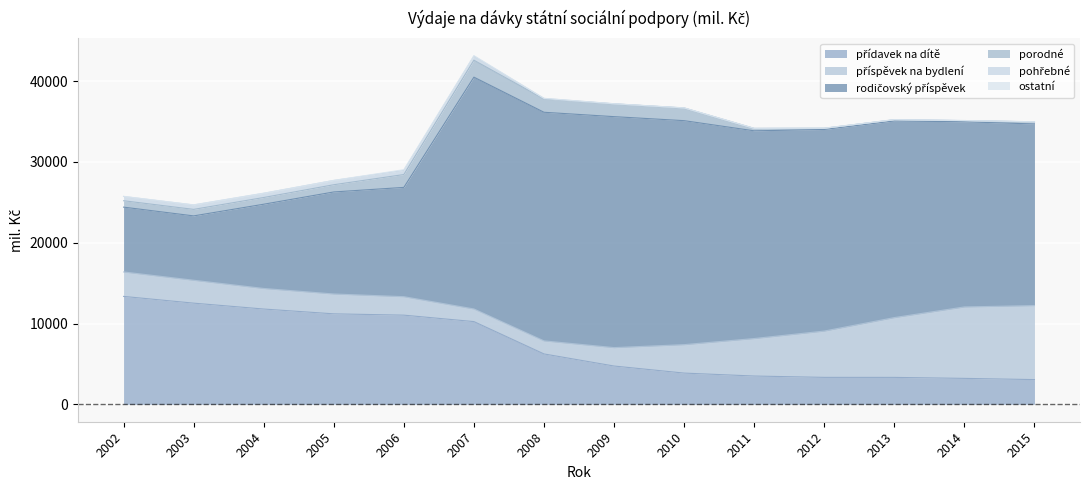

At which label does příspěvek na bydlení first exceed 3028?

2010